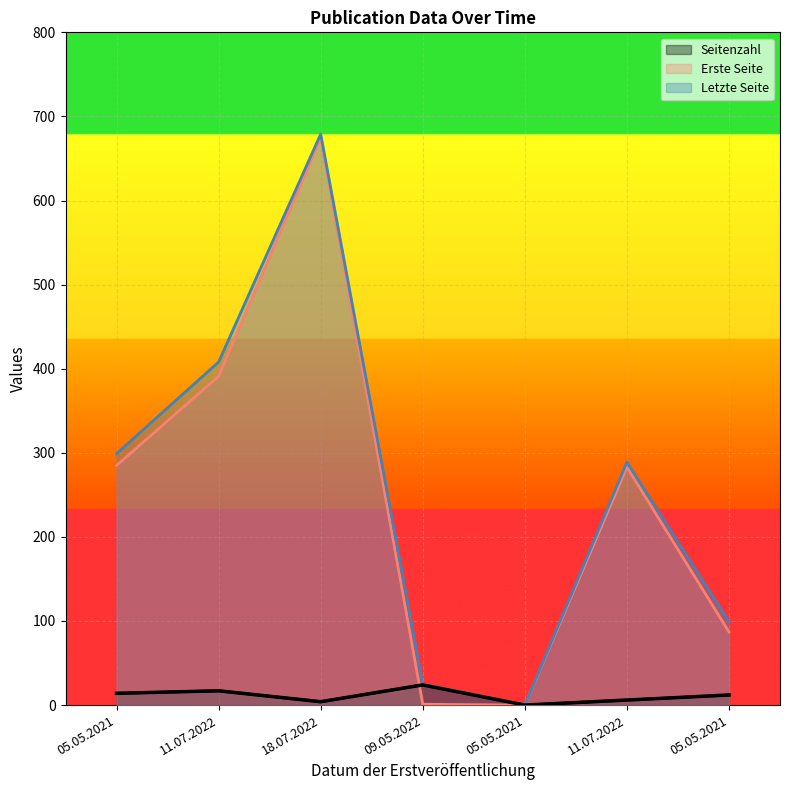

List the series in order of their peak value, highest first.

Letzte Seite, Erste Seite, Seitenzahl